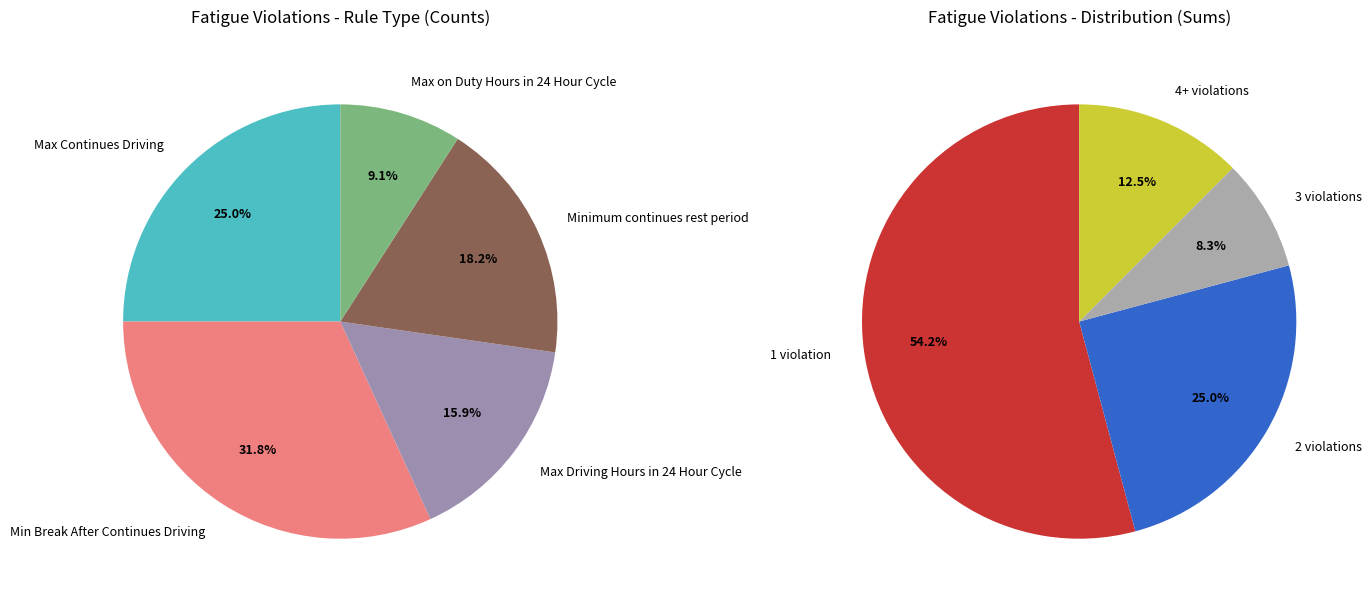

Is 21 the majority of the pie?

No